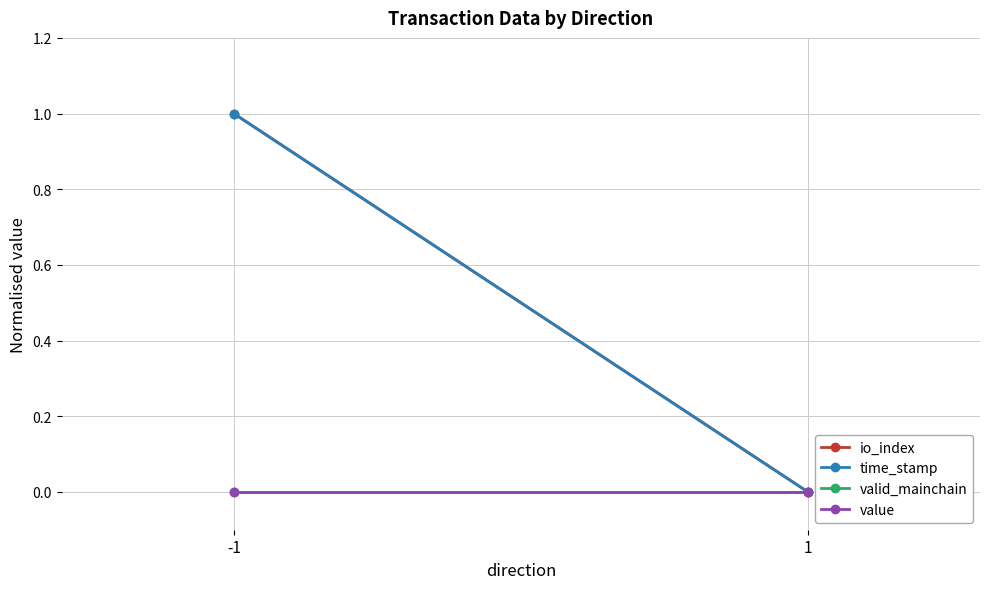

What are all the series names shown in the legend?

io_index, time_stamp, valid_mainchain, value